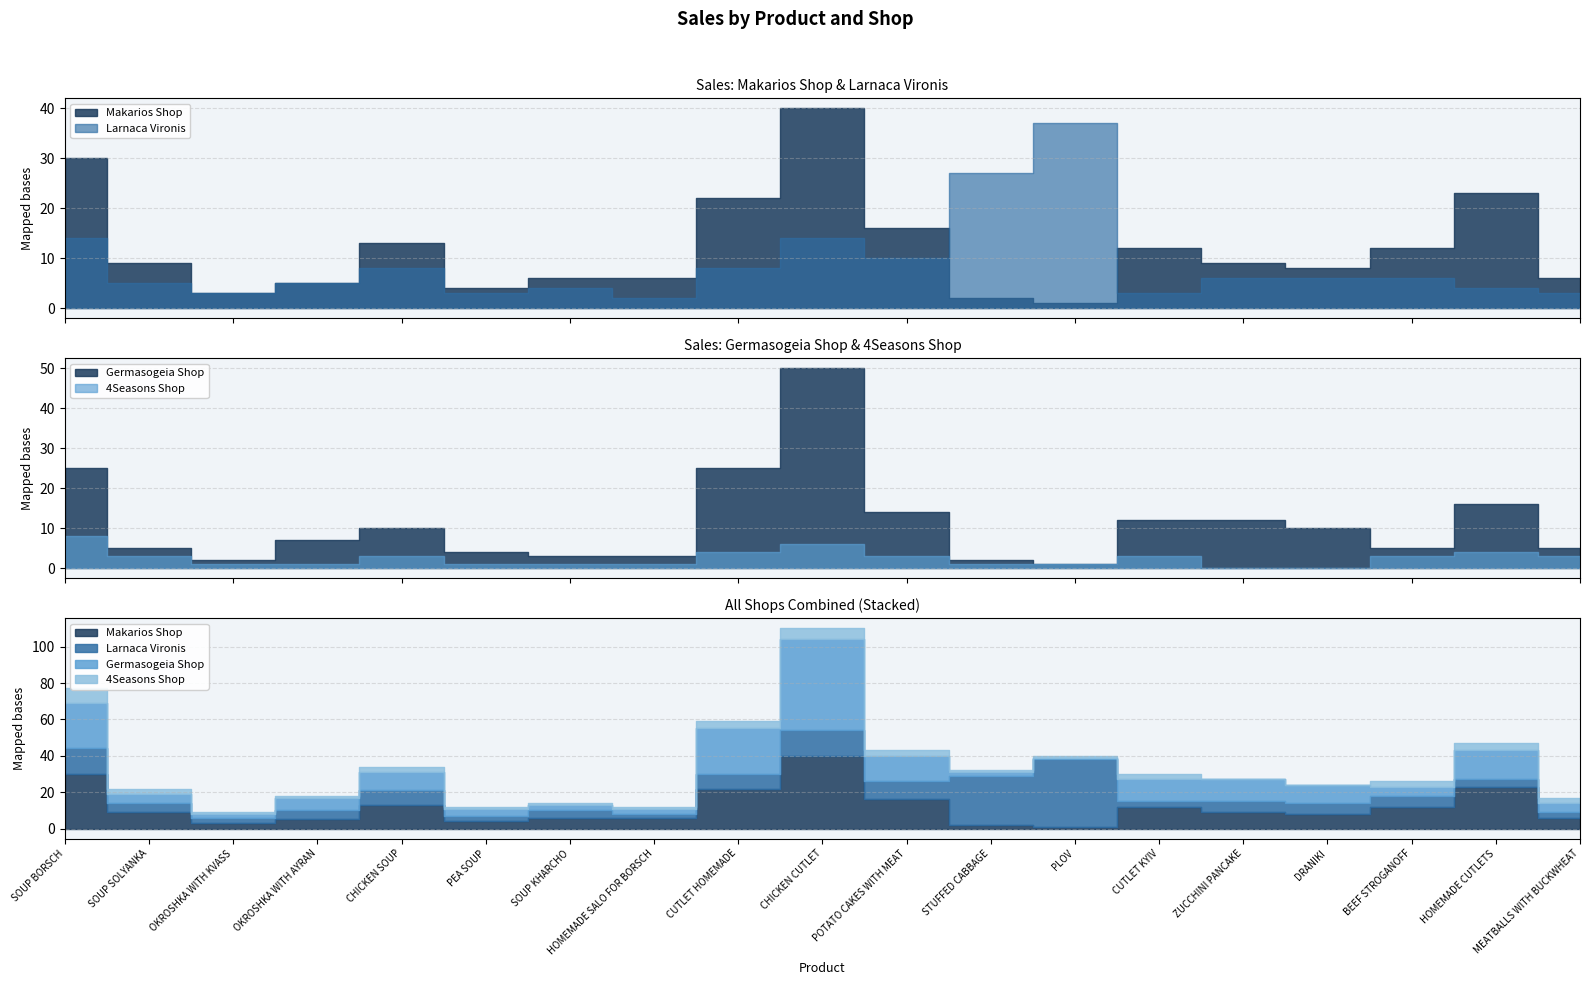

What is the spread (max minus min) of values at CUTLET HOMEMADE?

21